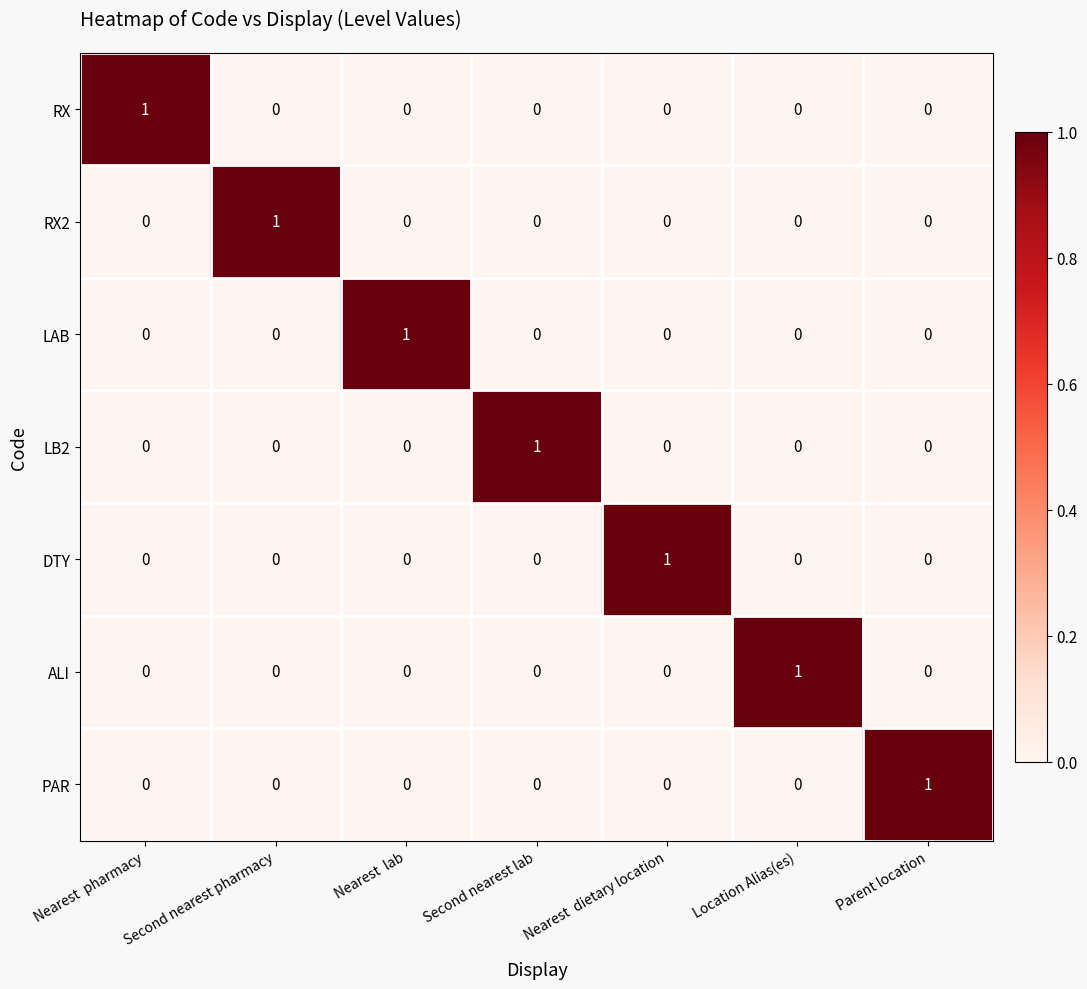

Is it true that ALI equals -1 at Nearest  pharmacy?

False